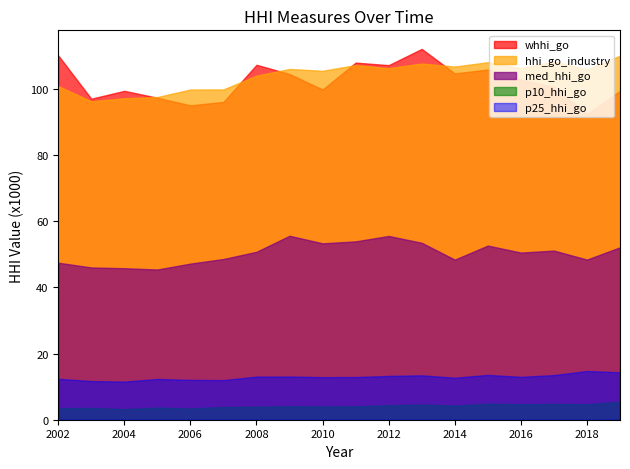

What is the greatest value displayed?

112.0